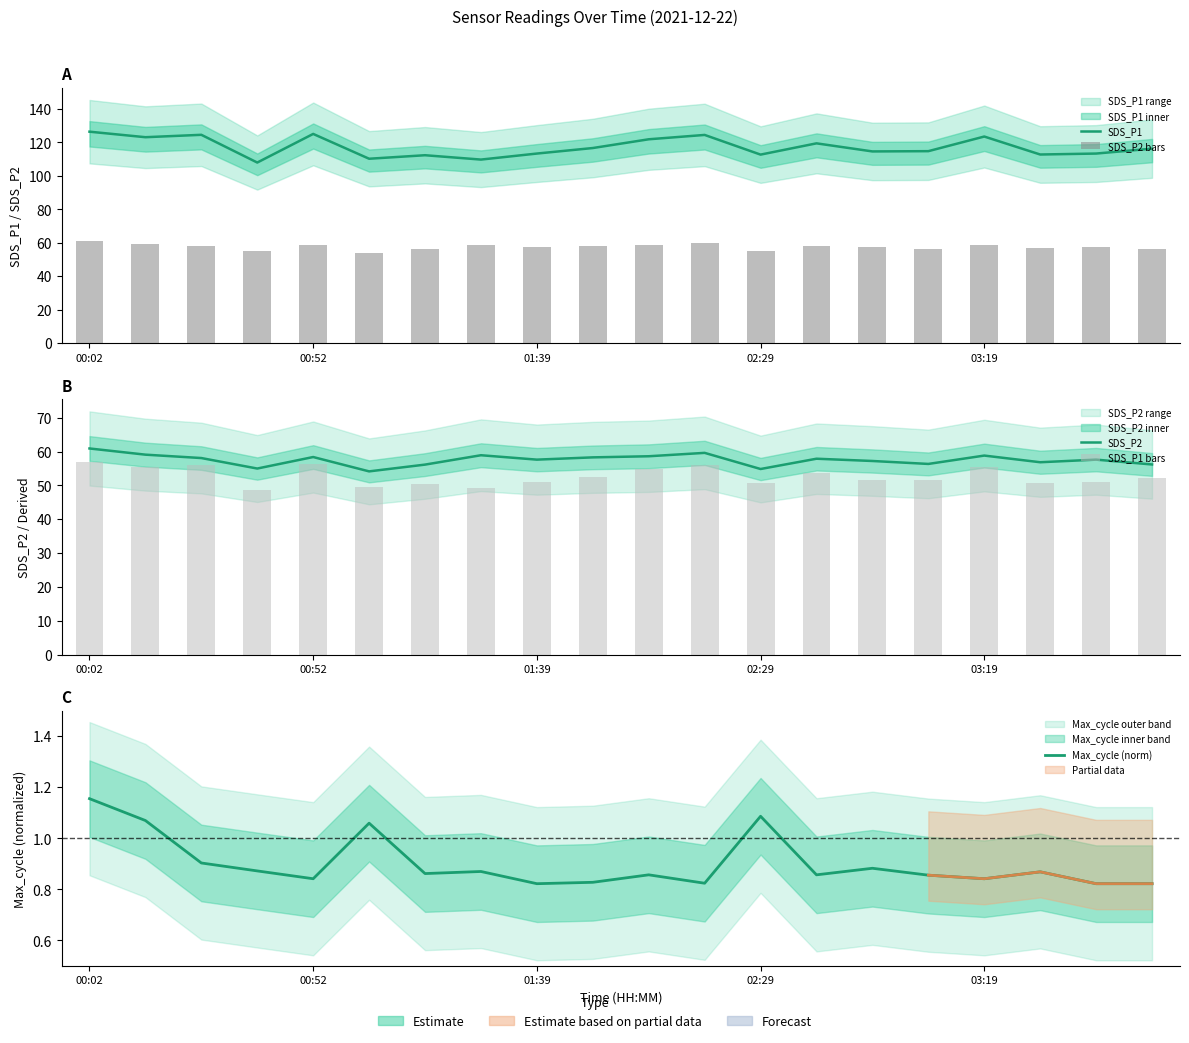

Which series changed the most between 11 and 15?

SDS_P1